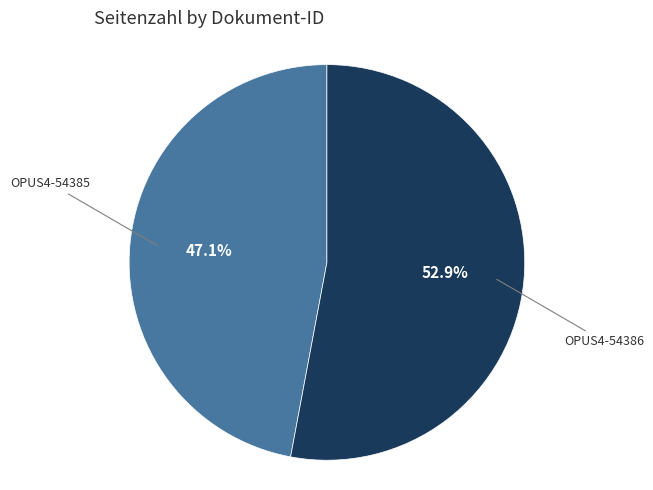

Between OPUS4-54385 and OPUS4-54386, which is larger?

OPUS4-54386